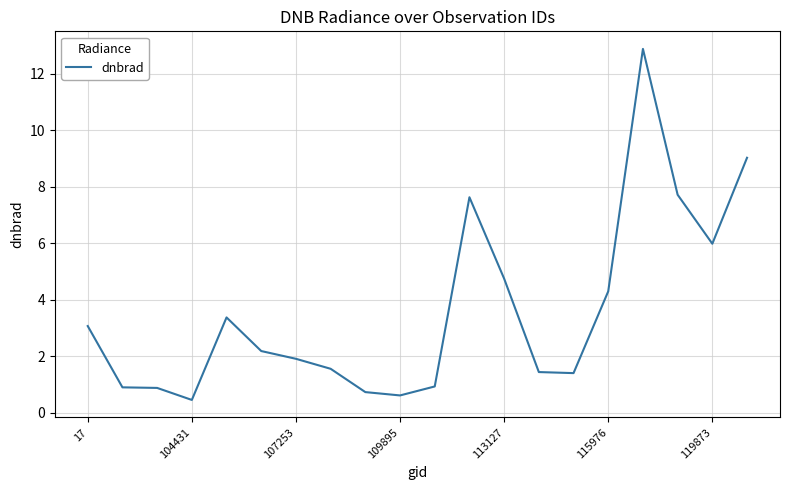

What is the difference between the maximum and minimum values?

12.4